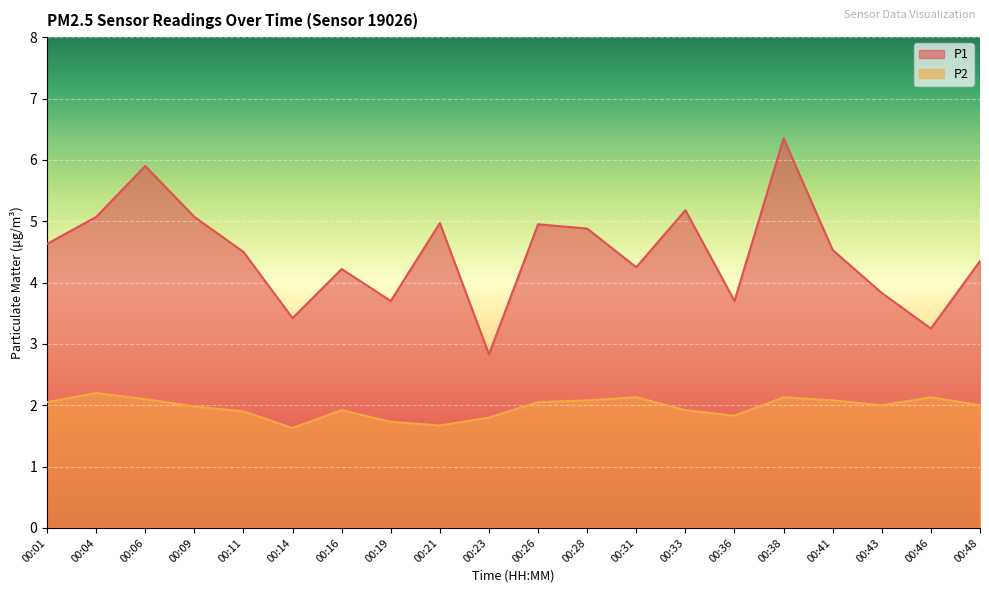

What is the minimum value shown in the chart?

1.6